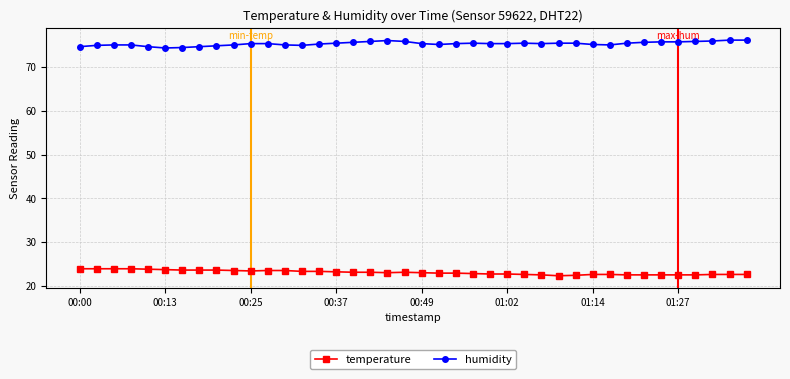

What is the difference between the second highest and second lowest values in the temperature series?

1.5